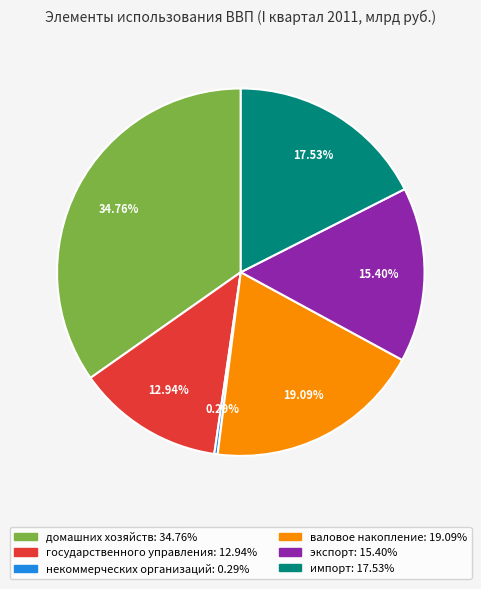

Rank the categories by value from lowest to highest.

некоммерческих организаций, государственного управления, экспорт, импорт, валовое накопление, домашних хозяйств